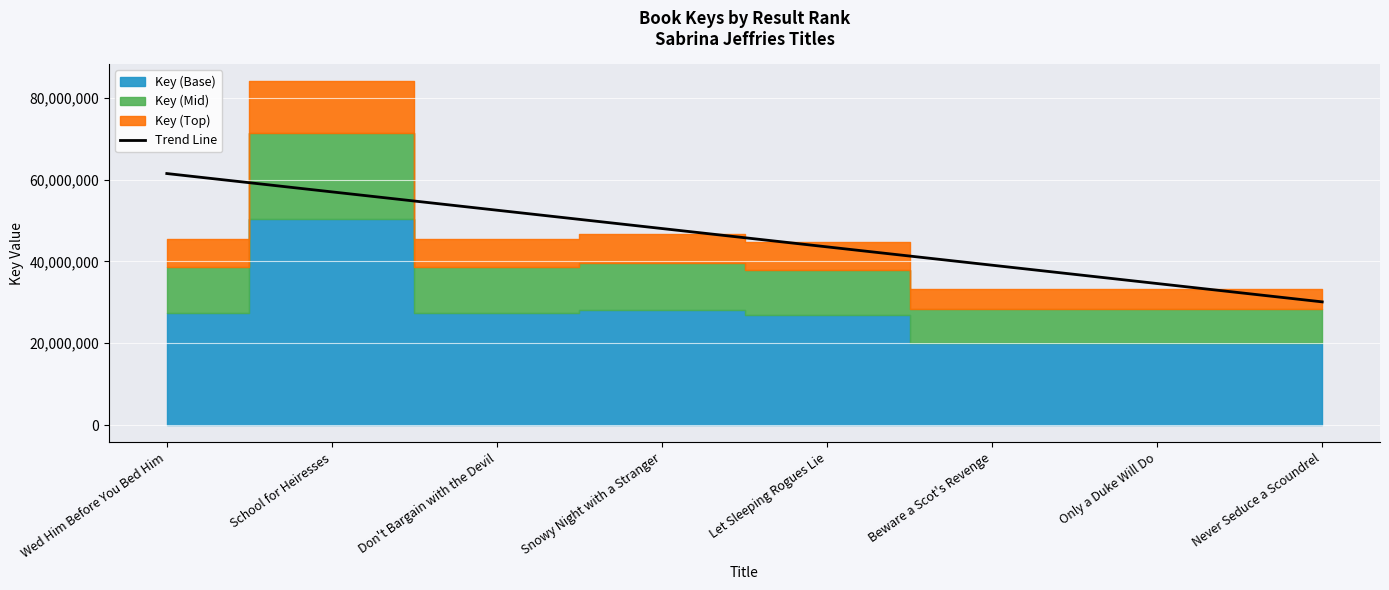

What is the label of the 7th point from the right?

School for Heiresses